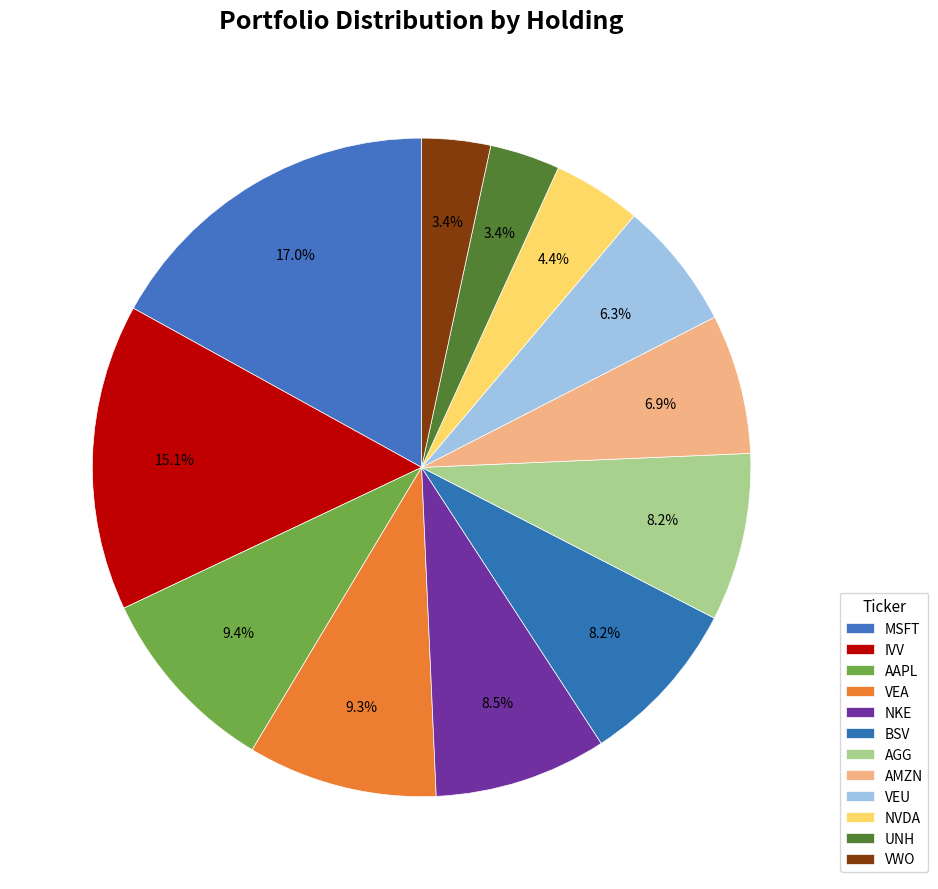

True or false: AMZN accounts for 17% of the total.

False